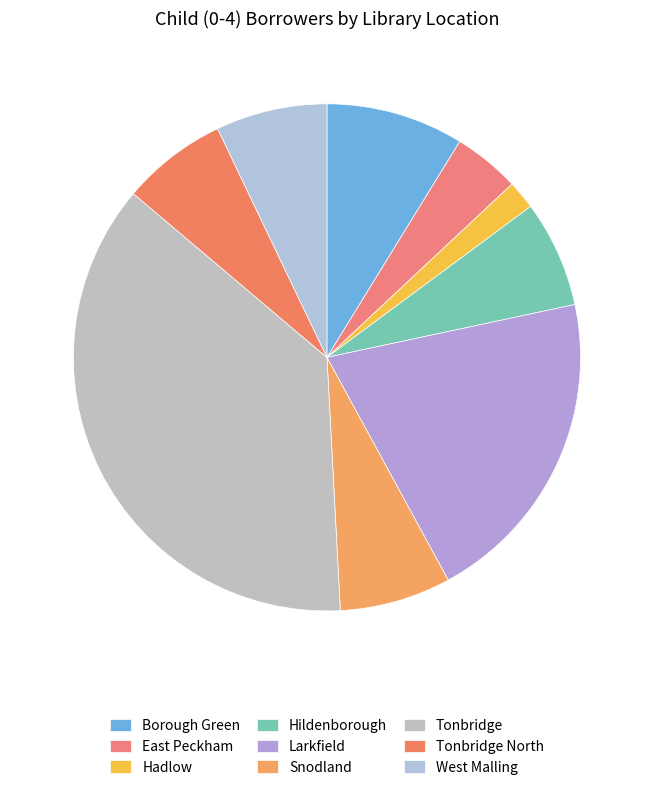

Which slice is the largest?

Tonbridge